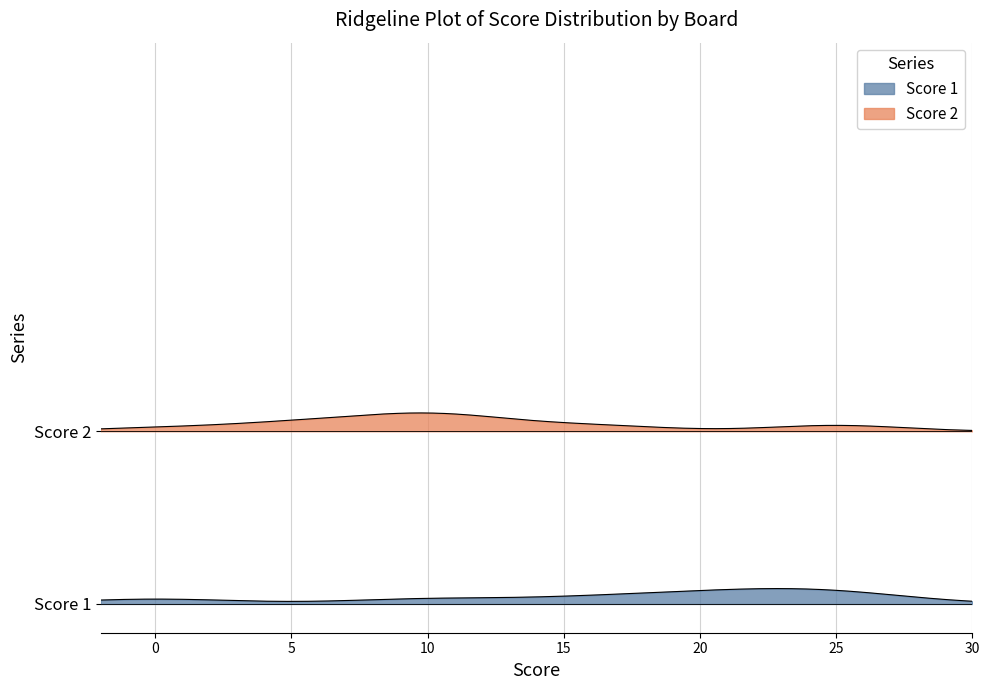

At how many categories does at least one series exceed 23?

6